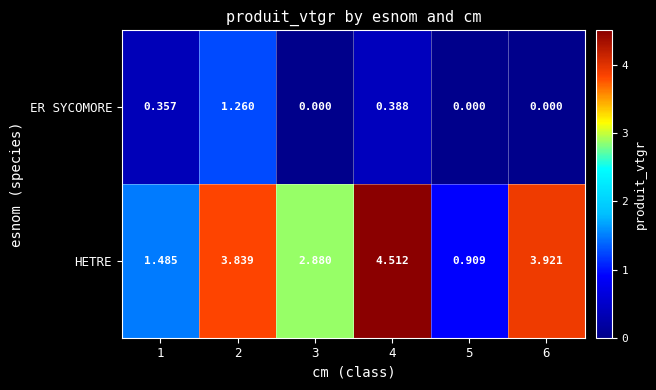

What is the total value across all series at 2?

5.1